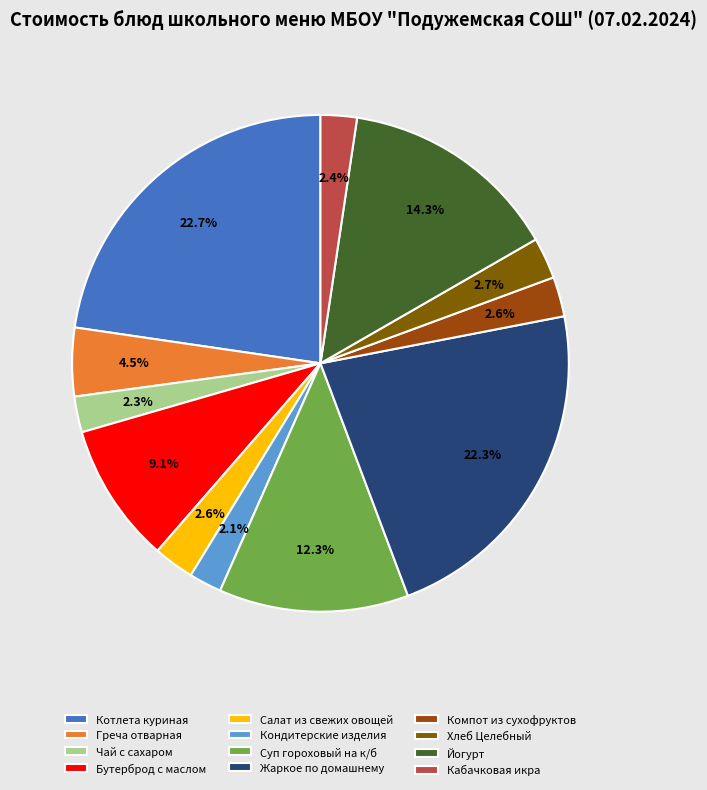

What percentage is NOT represented by Йогурт?

85.7%